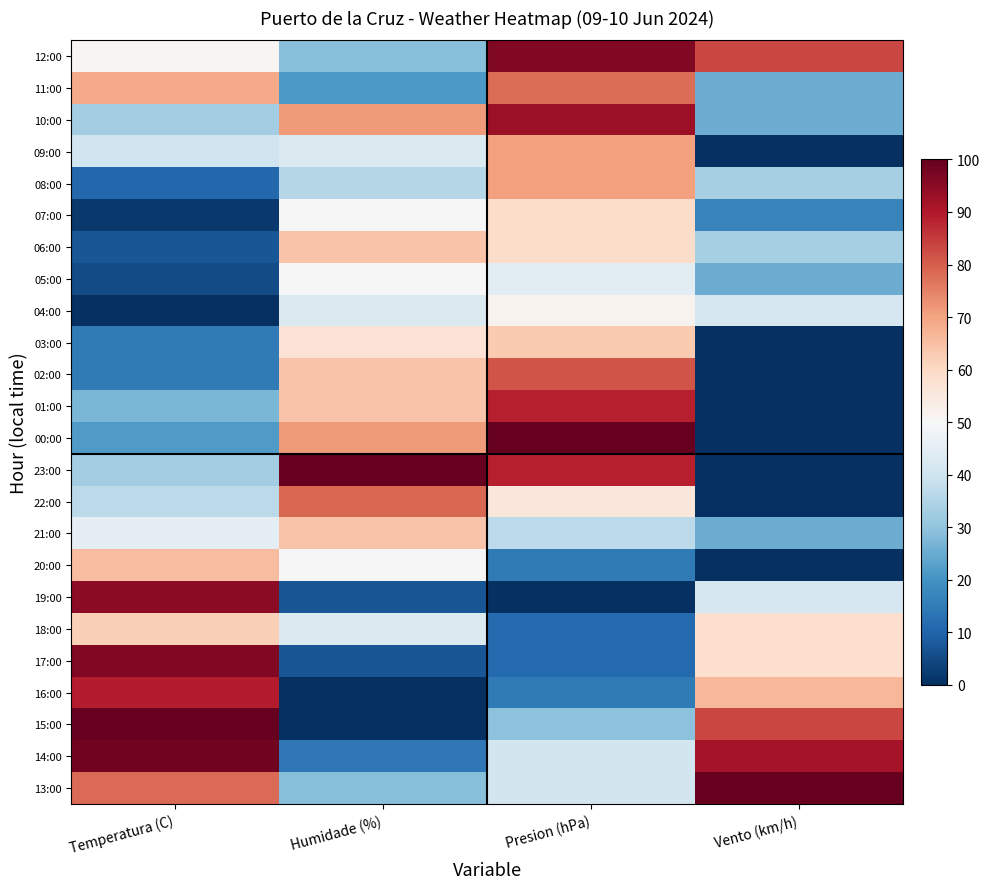

Rank the series by their maximum value, from highest to lowest.

00:00, 23:00, 15:00, 13:00, 14:00, 17:00, 12:00, 19:00, 10:00, 16:00, 01:00, 02:00, 22:00, 11:00, 09:00, 08:00, 20:00, 06:00, 21:00, 03:00, 18:00, 07:00, 04:00, 05:00